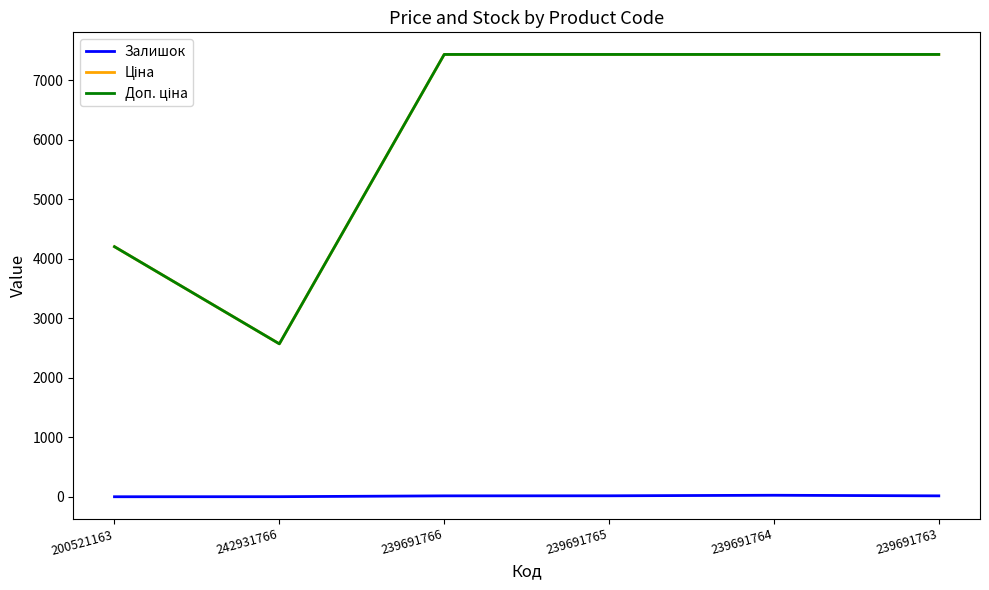

What is the difference between the highest and lowest values at 200521163?

4203.0